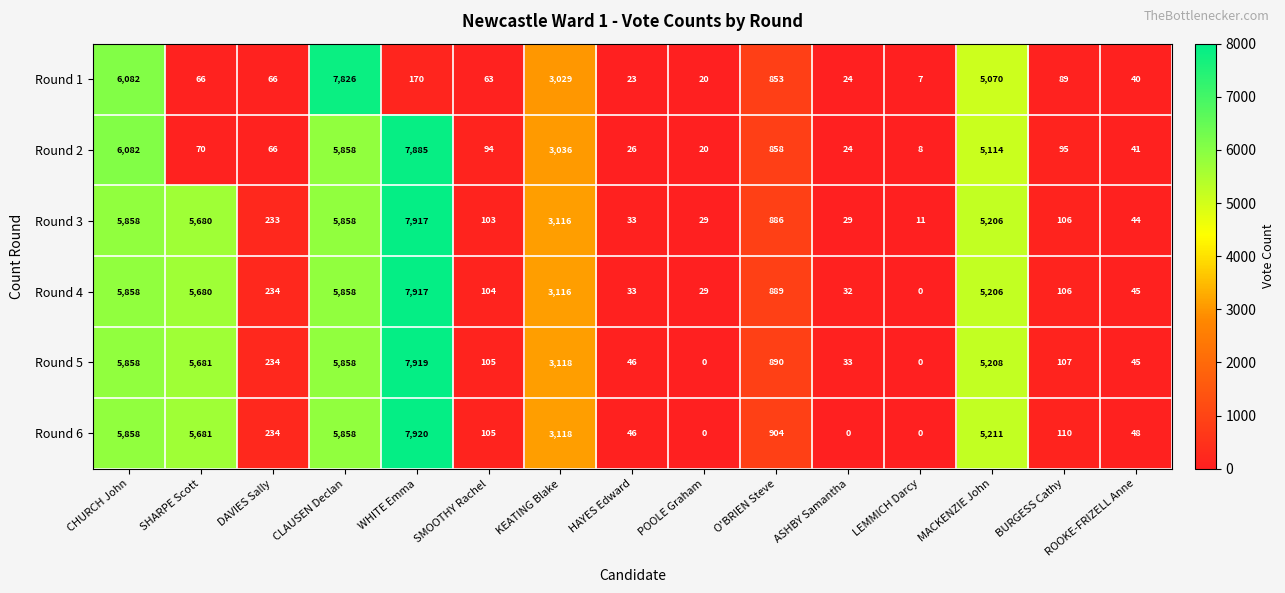

What is the difference between the maximum and minimum values in the Round 1 series?

7819